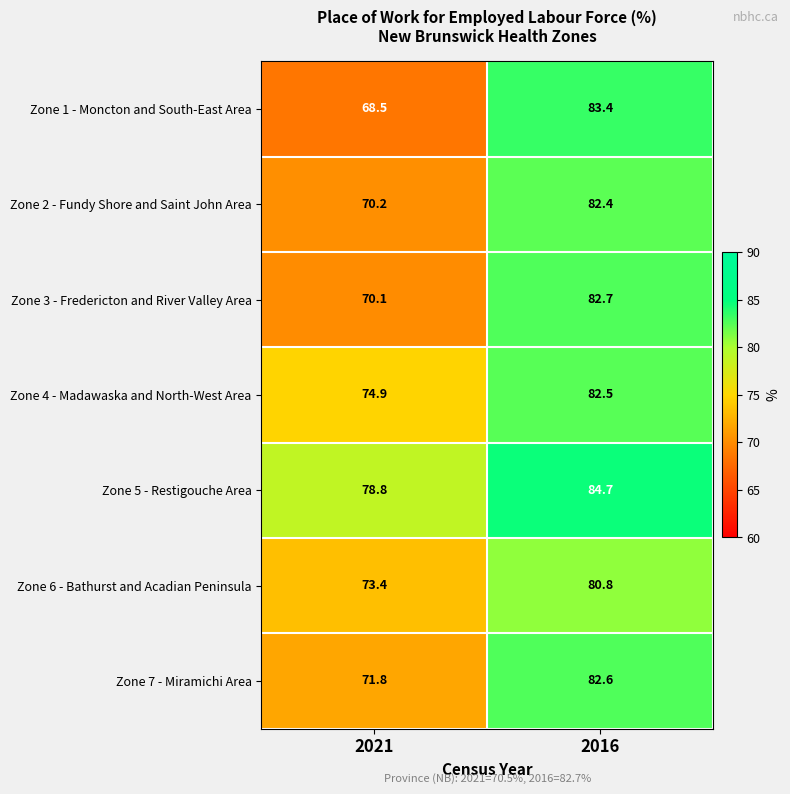

Which series changed the most between 2021 and 2016?

Zone 1 - Moncton and South-East Area